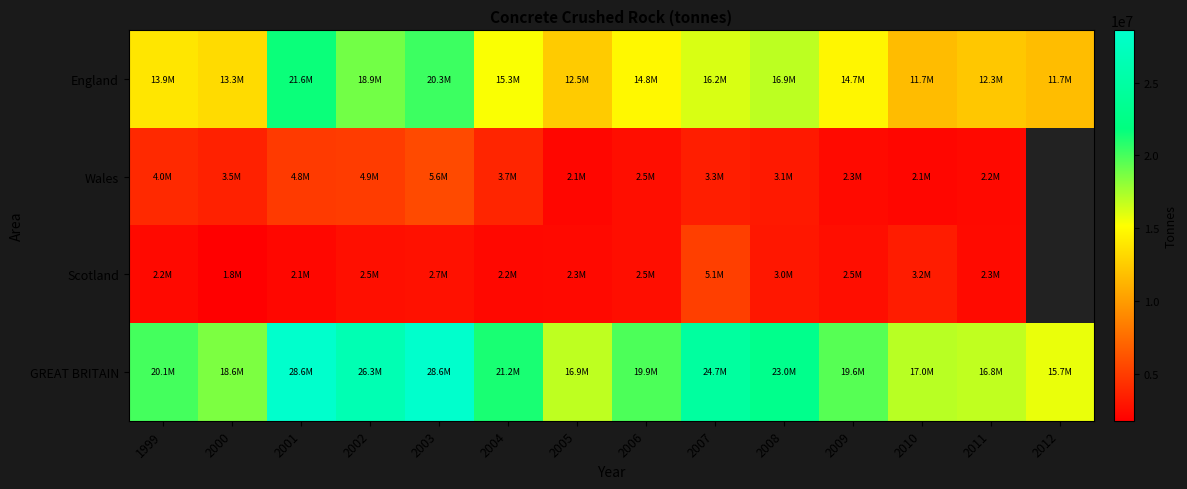

List the series in order of their peak value, lowest first.

Scotland, Wales, England, GREAT BRITAIN